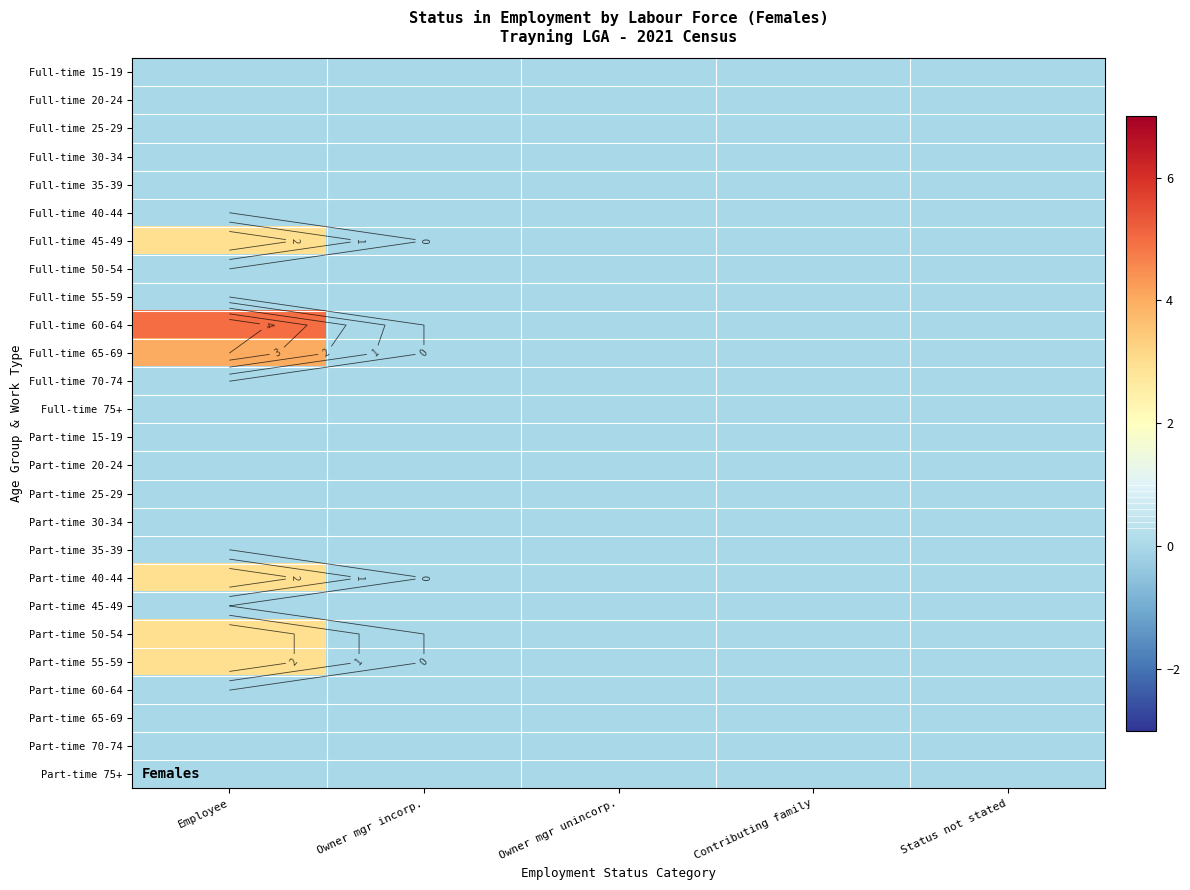

Is it true that Part-time 75+ equals 0 at Contributing family?

True